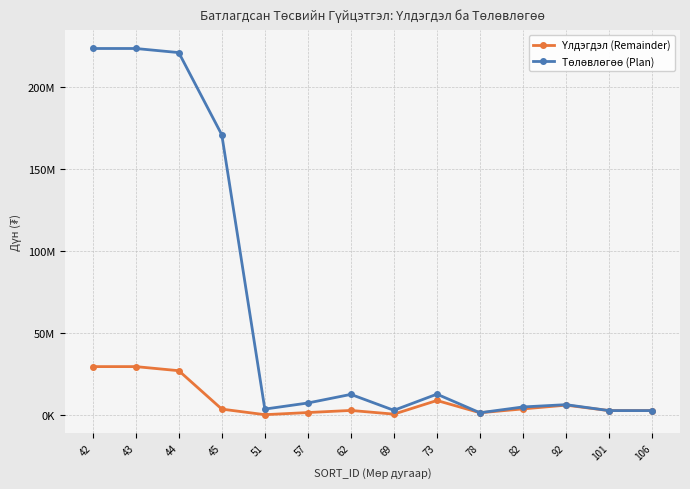

Between 45 and 106, which series saw the biggest shift?

Төлөвлөгөө (Plan)